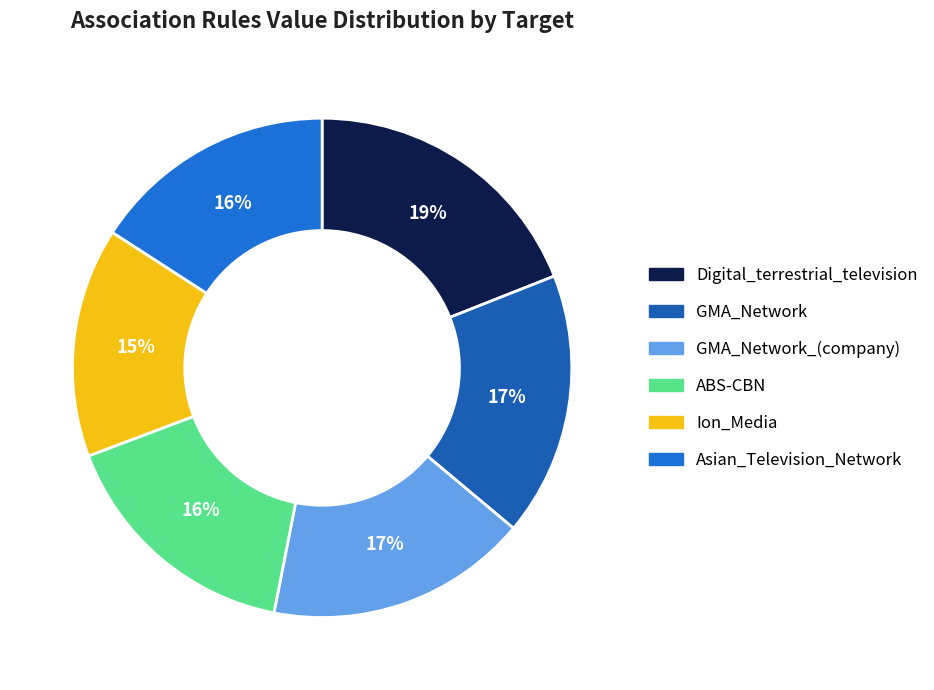

Is there any slice that represents more than half of the pie?

No